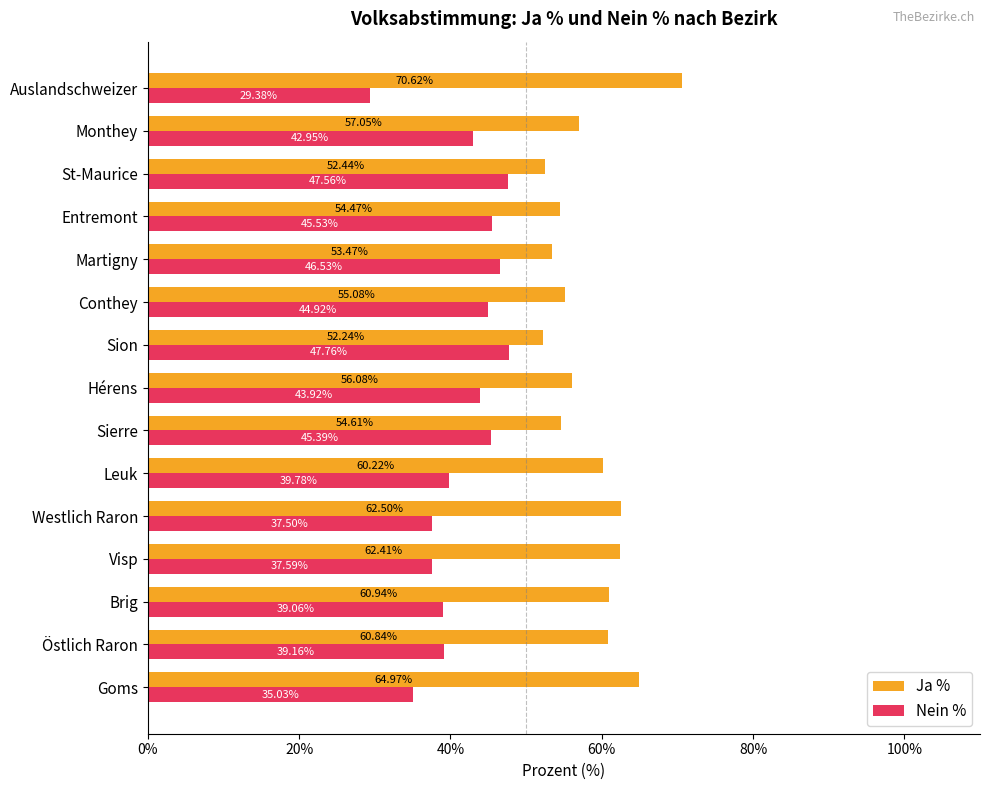

What is the spread (max minus min) of values at Östlich Raron?

21.7